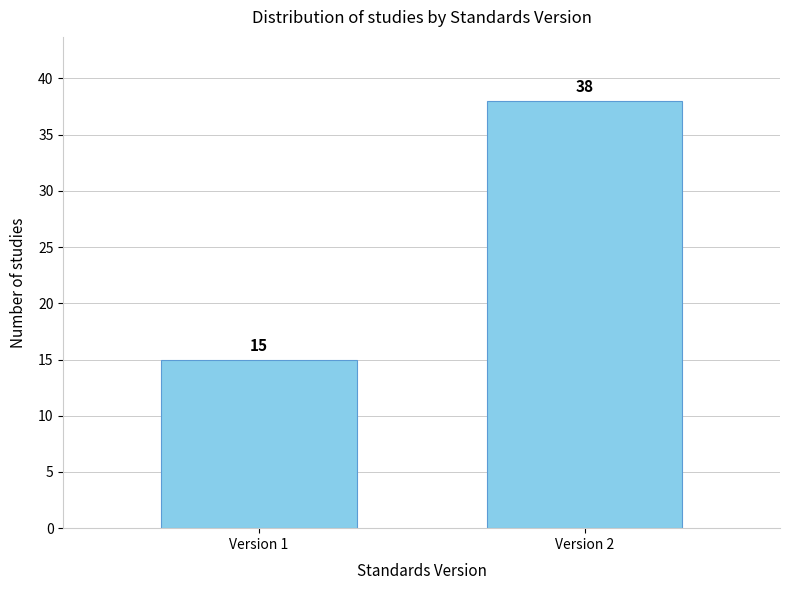

Reading right to left, what are all the values shown in this chart?

38	15